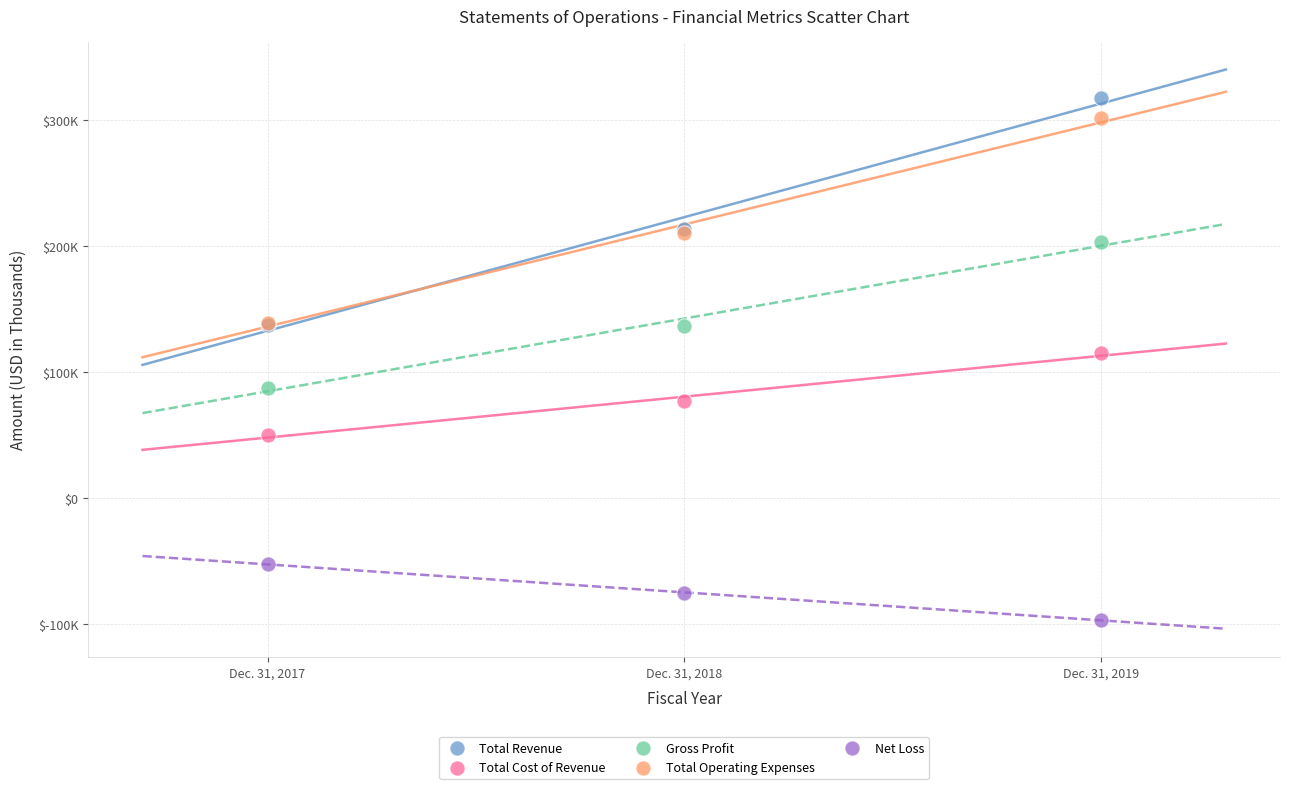

Which series has the largest Y range (max minus min)?

Total Revenue